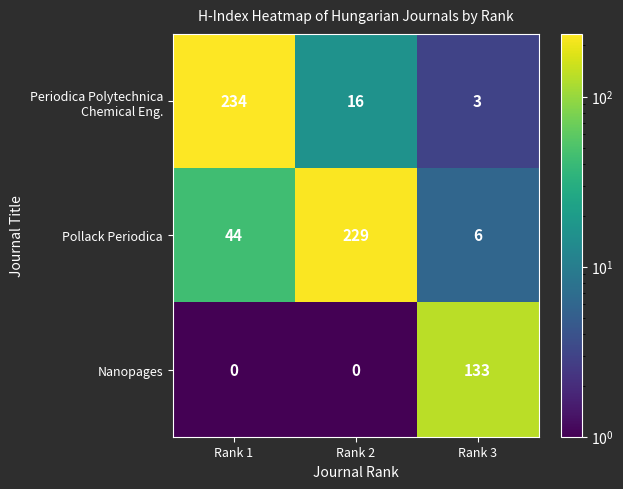

True or false: Nanopages has a value of 78 at Rank 2.

False